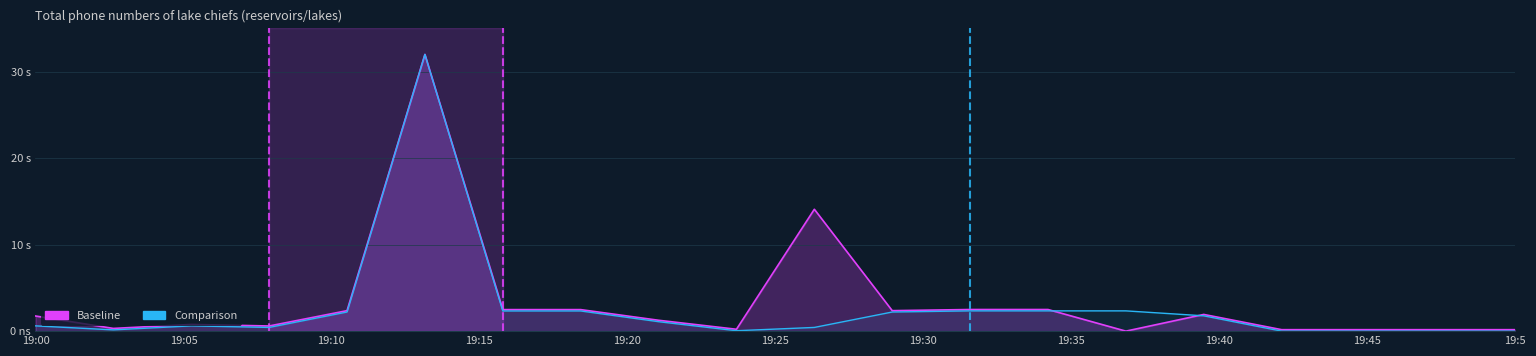

How many data points are less than 1?

10